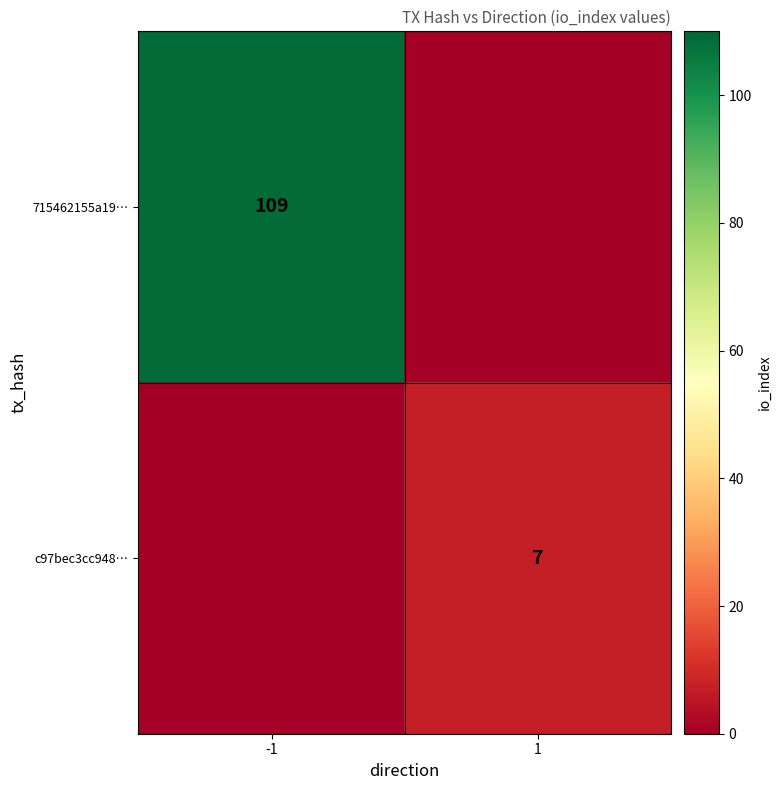

True or false: 715462155a19… has a value of 180 at -1.

False